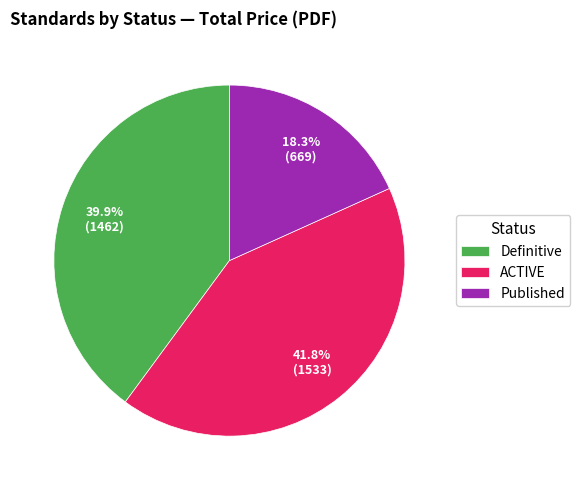

To the nearest percent, what is the average slice percentage?

33%